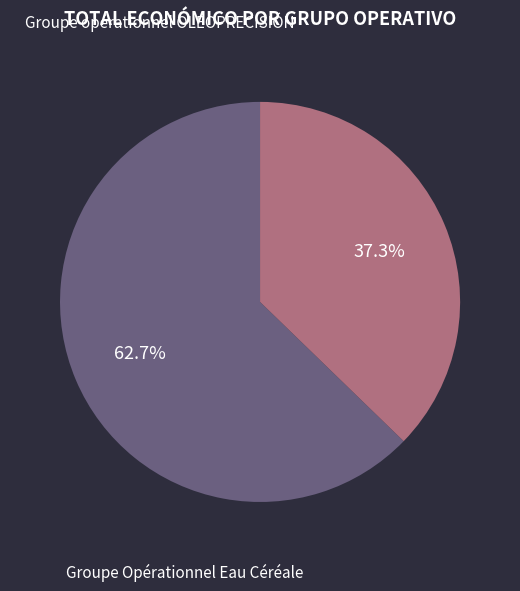

Is there a majority slice in this chart?

Yes